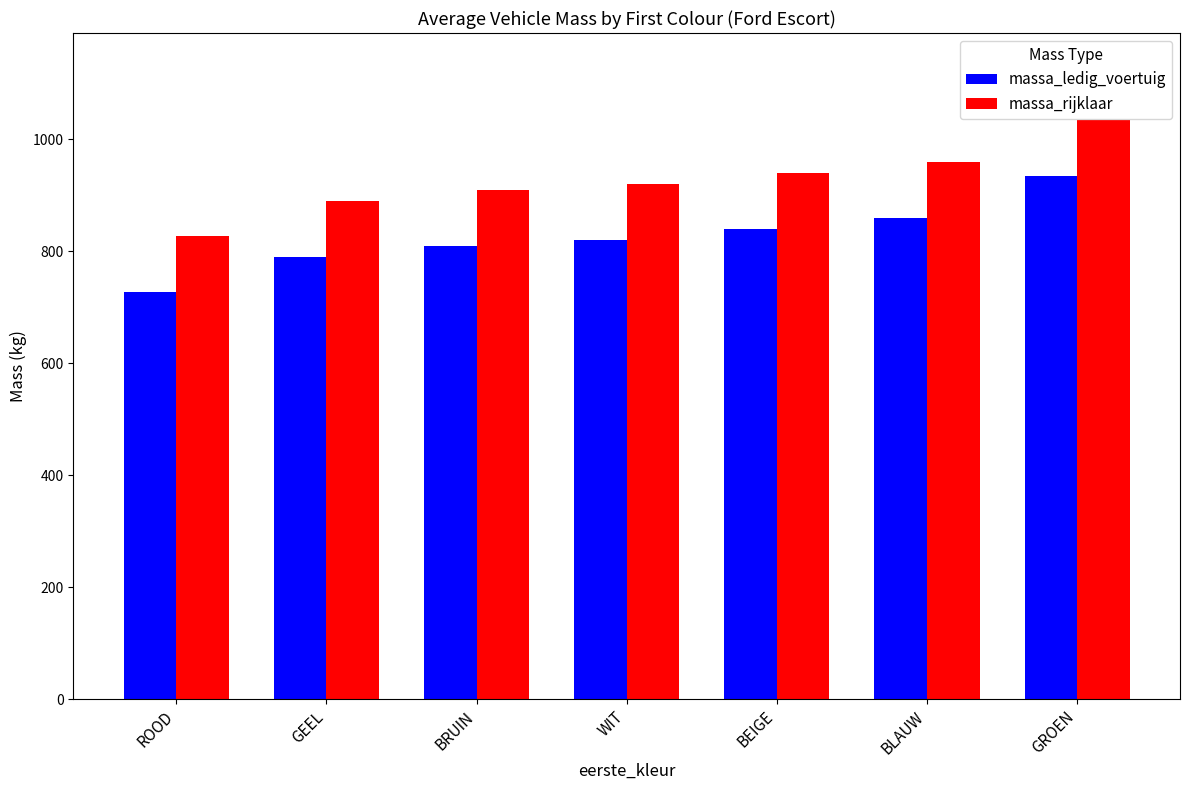

True or false: massa_rijklaar has a value of 940 at BEIGE.

True